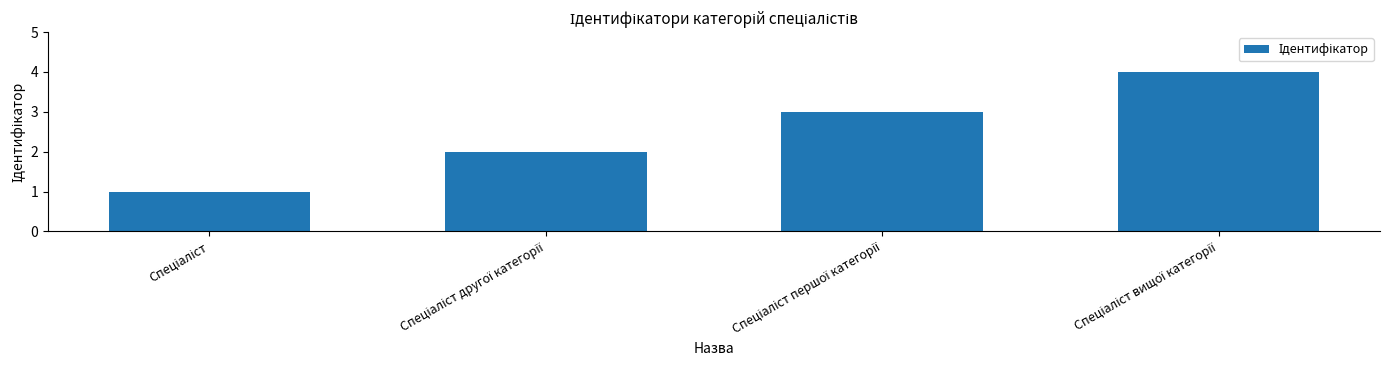

What is the sum of all values?

10